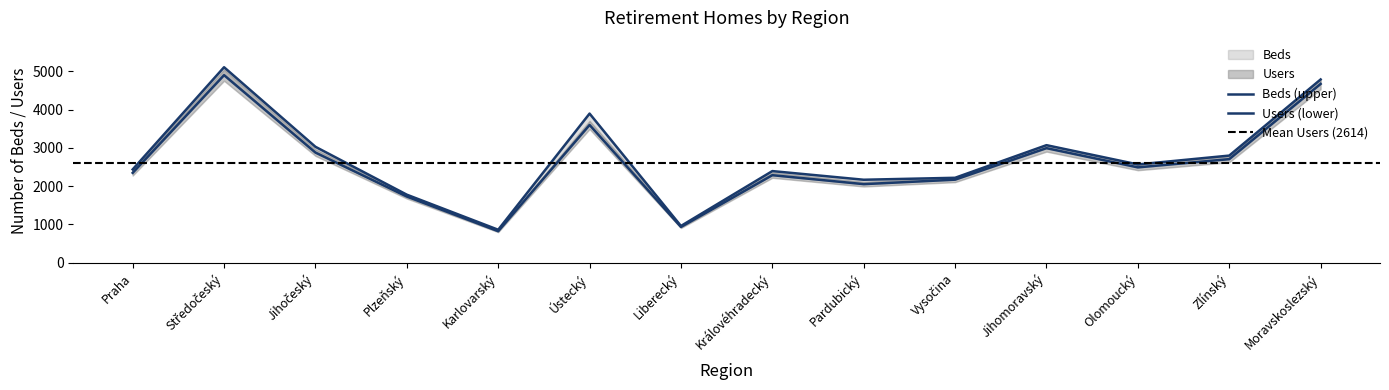

How many interior local peaks does the Beds series have?

4